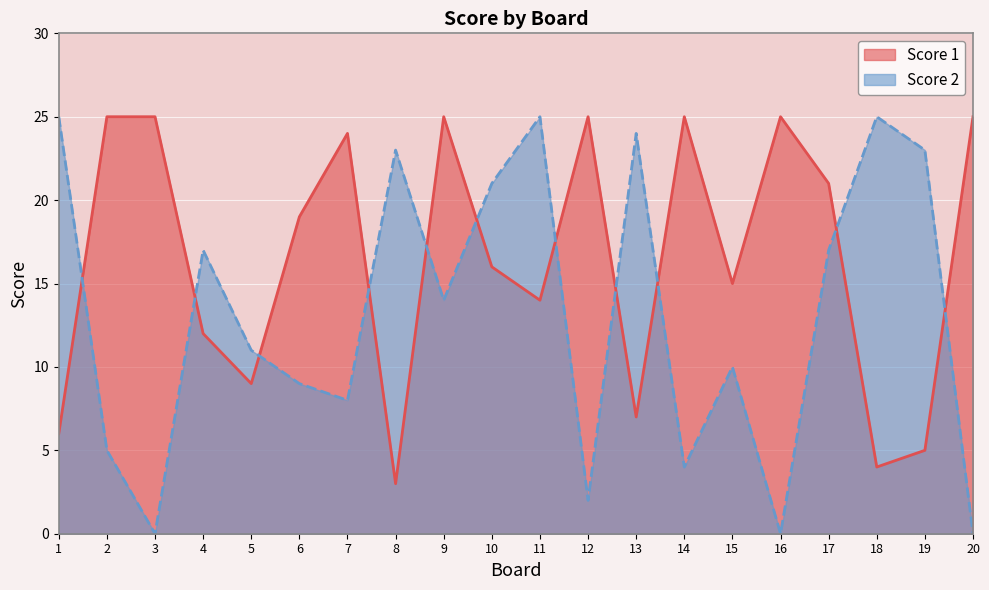

Does the chart display data point markers on the line(s)?

No